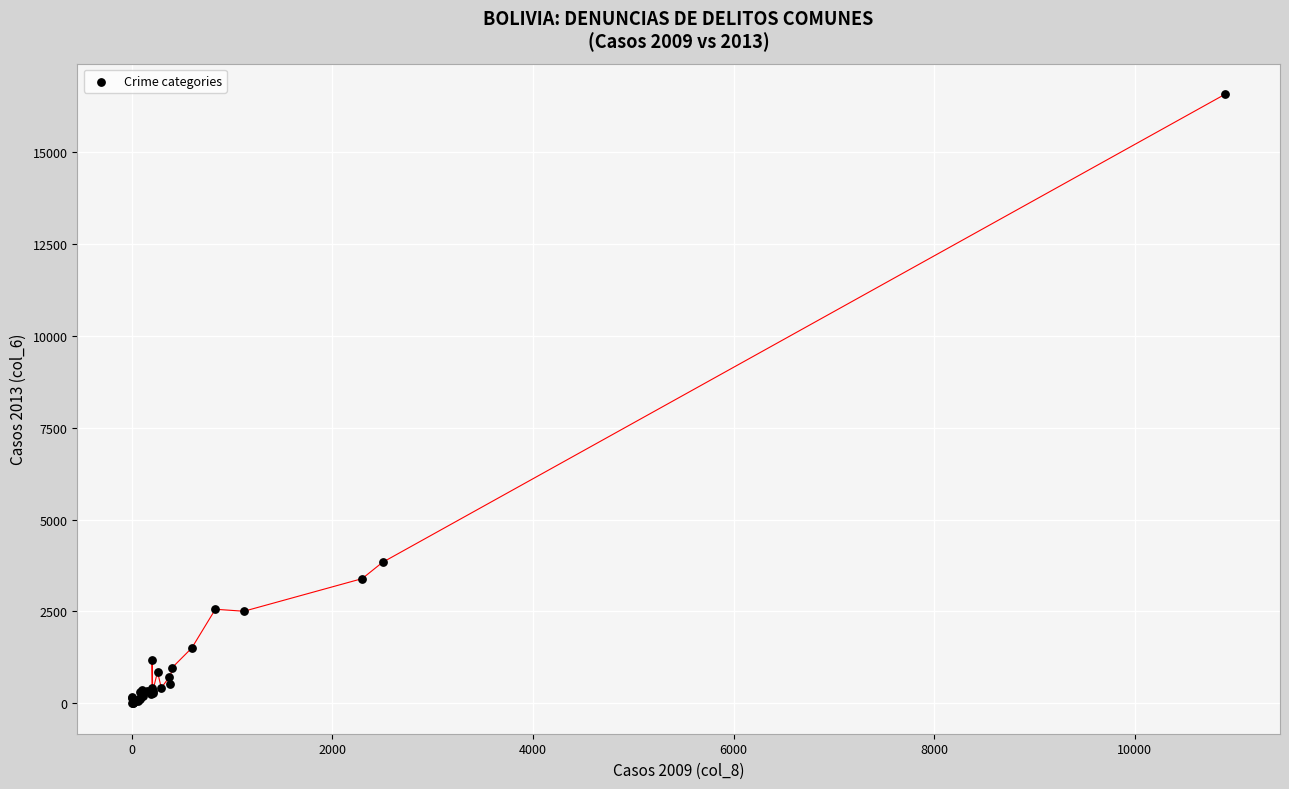

What Y value in the scatter plot is closest to 8283?

3836